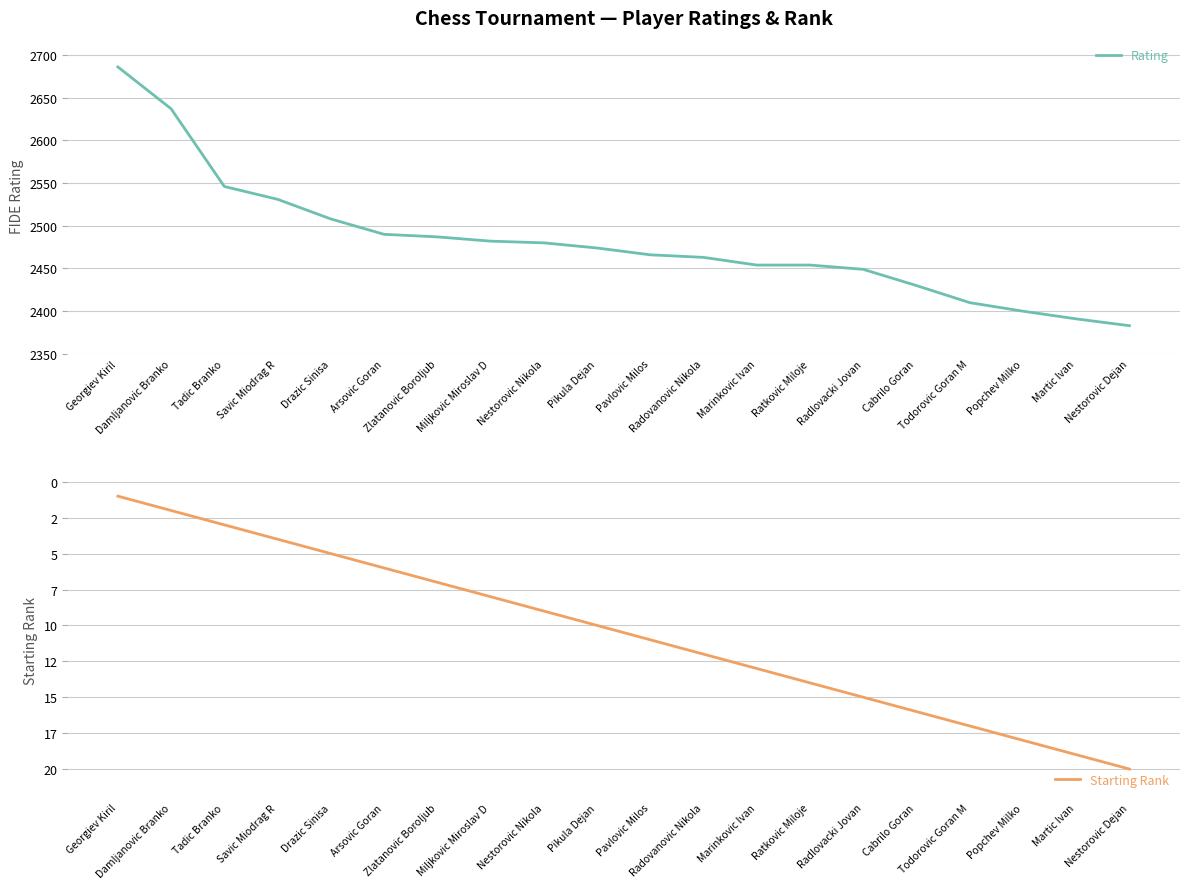

Which series has the largest range (max minus min)?

Rating